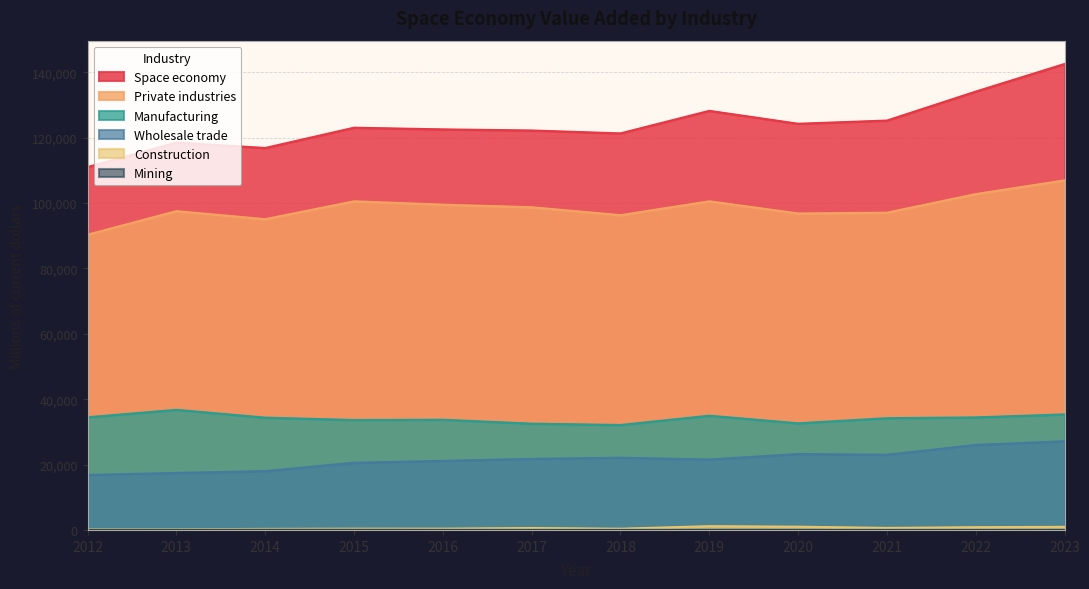

Where does the Wholesale trade series first go above 21736?

2018